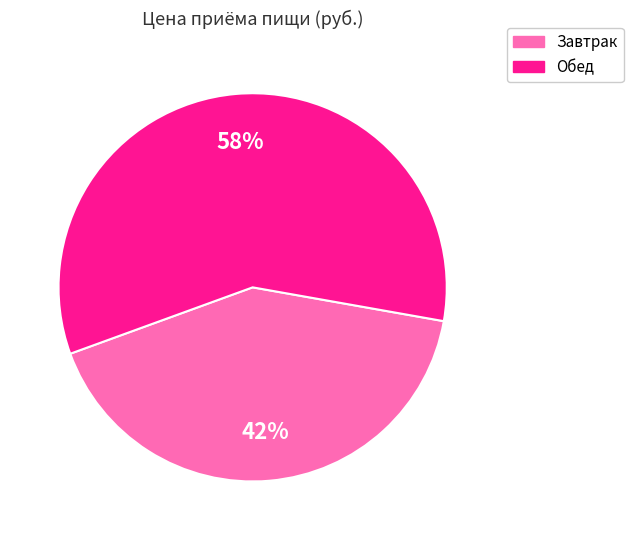

Is the sum of Завтрак and Обед greater than half?

Yes